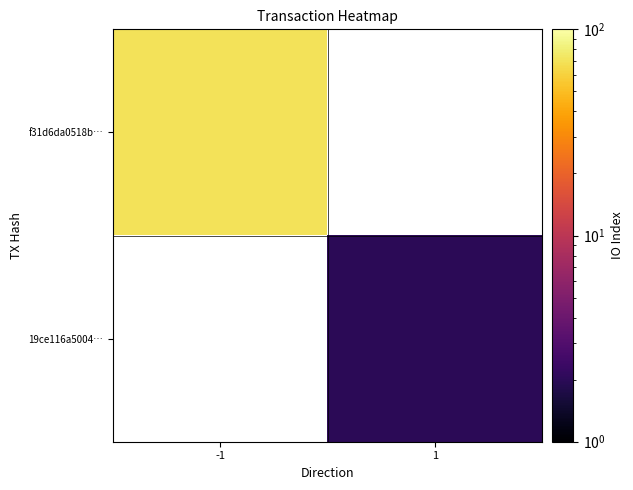

Rank the series at -1 from lowest to highest value.

f31d6da0518b…, 19ce116a5004…